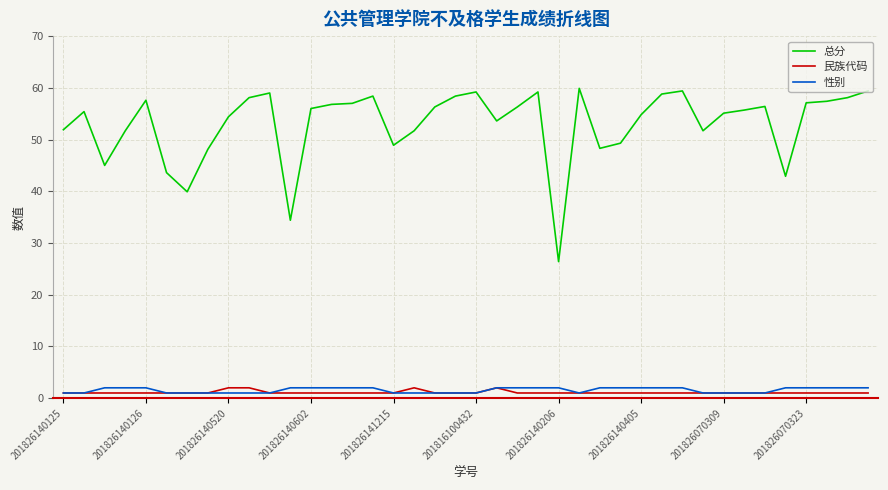

Does the chart display data point markers on the line(s)?

No